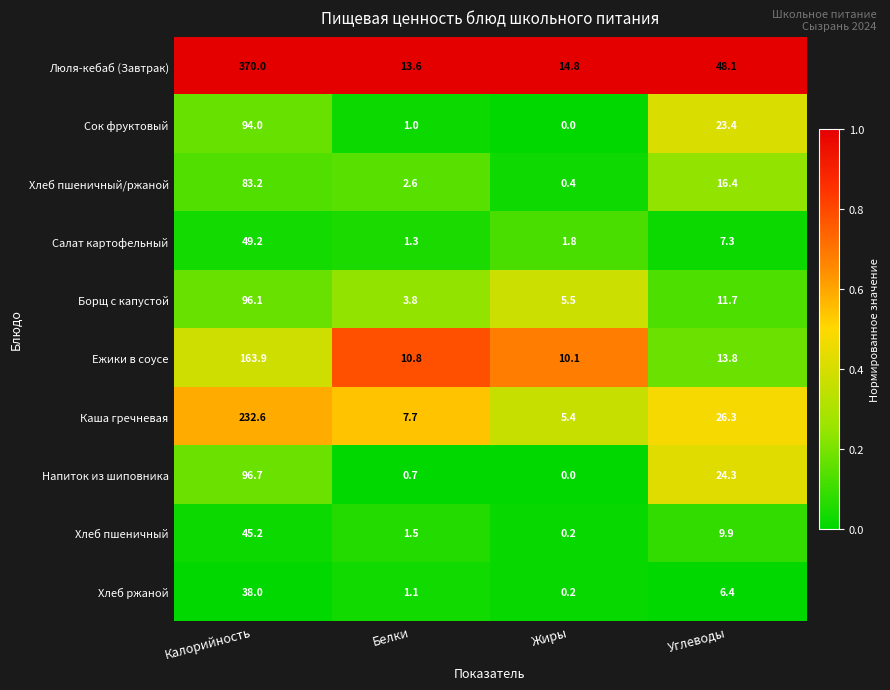

What is the total value across all series at Калорийность?

1268.9